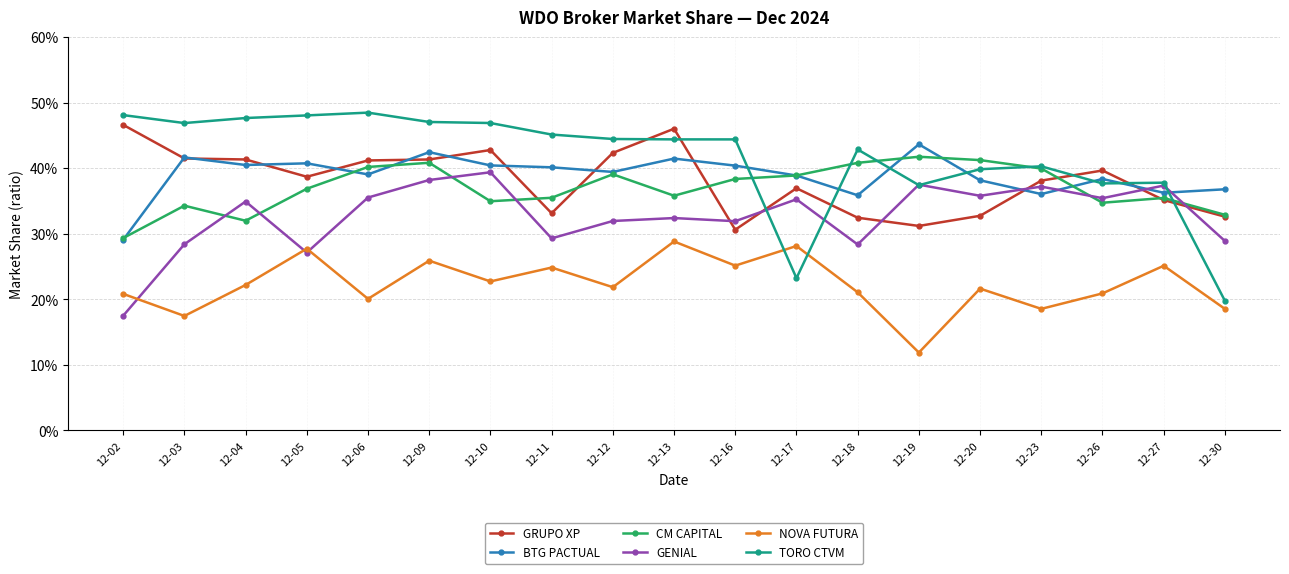

At which label is NOVA FUTURA closest to 0?

12-19